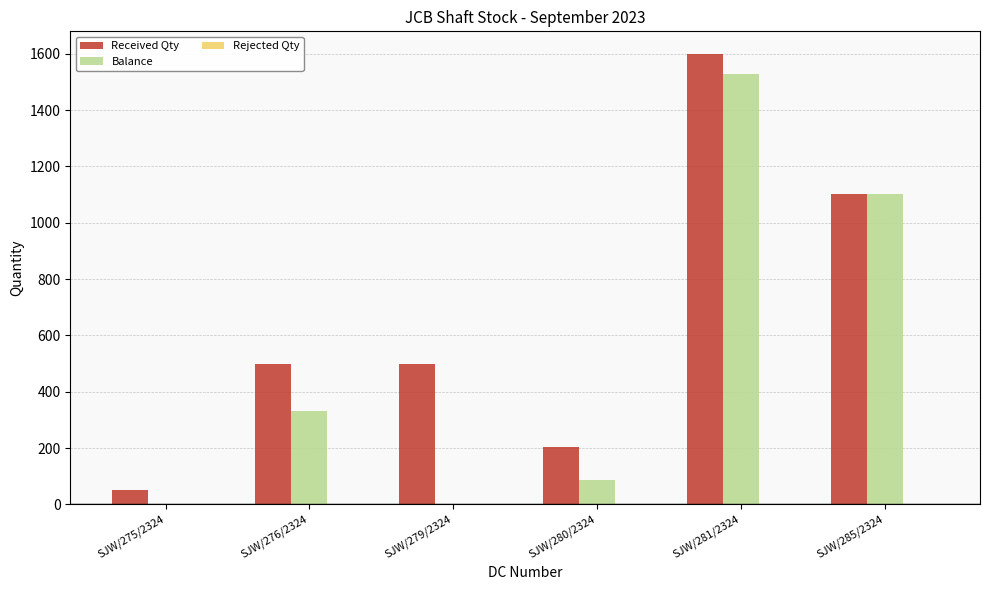

Where is Balance nearest to the value 763?

SJW/285/2324